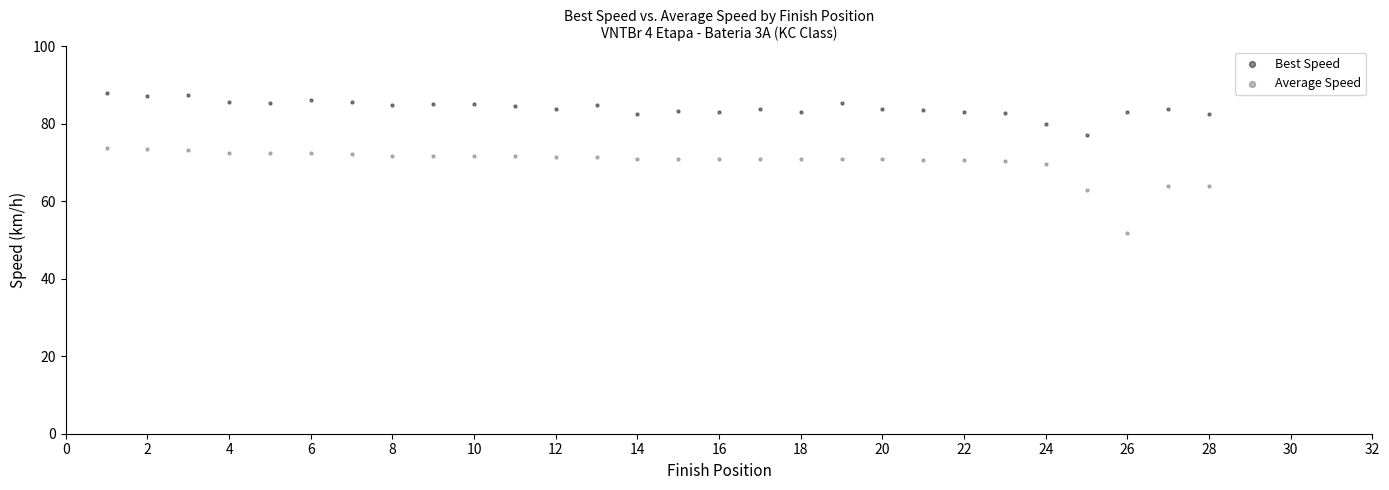

Which series contains the lowest Y value?

Average Speed